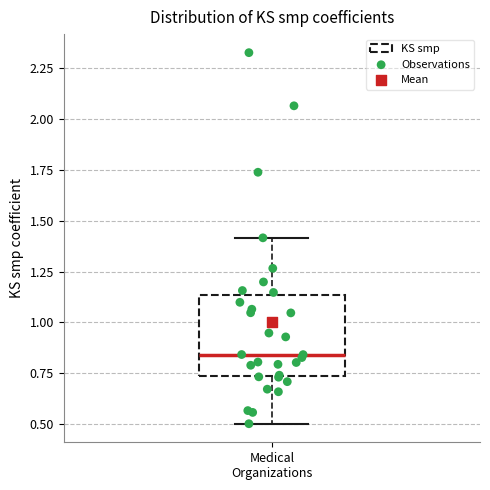

Transcribe this box plot: give where the median line is, the range the box spans, and where the two whiskers end, as read against the y-axis. The values are not printed on the chart, so give them approximately, as read against the axis.

median 0.85, box 0.75 to 1.15, whiskers 0.50 to 1.40